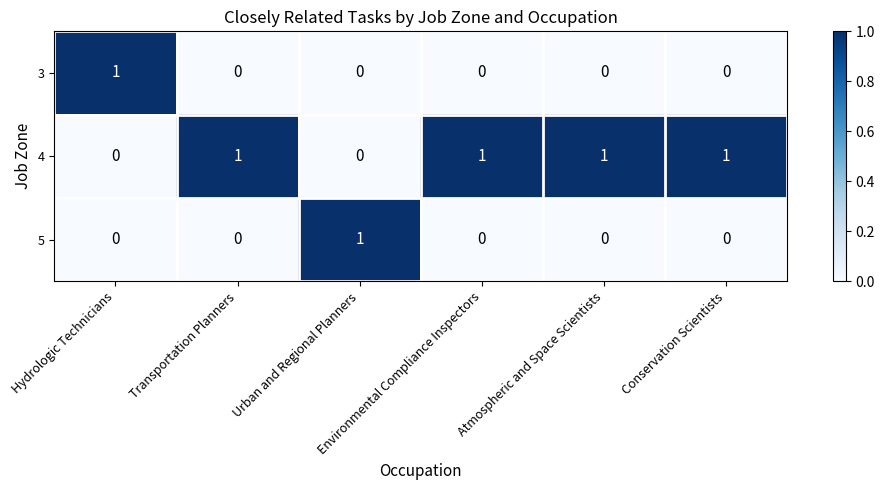

Which series has the largest total across all categories?

4